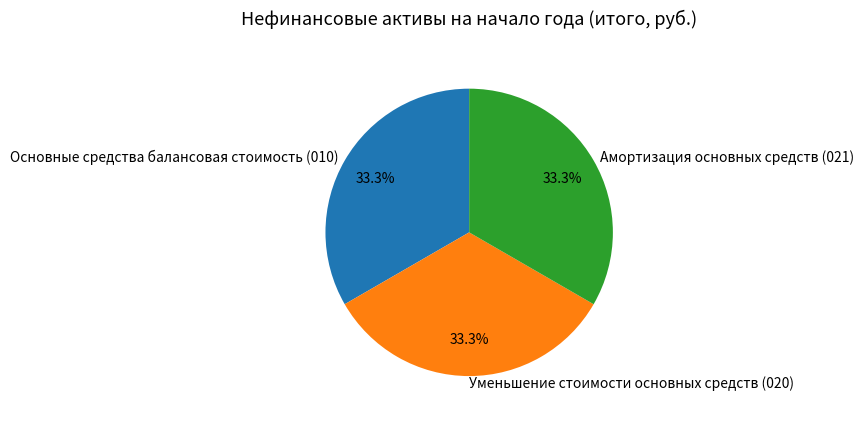

Approximately how many times larger is the value at Основные средства балансовая стоимость (010) compared to Амортизация основных средств (021)?

1.0